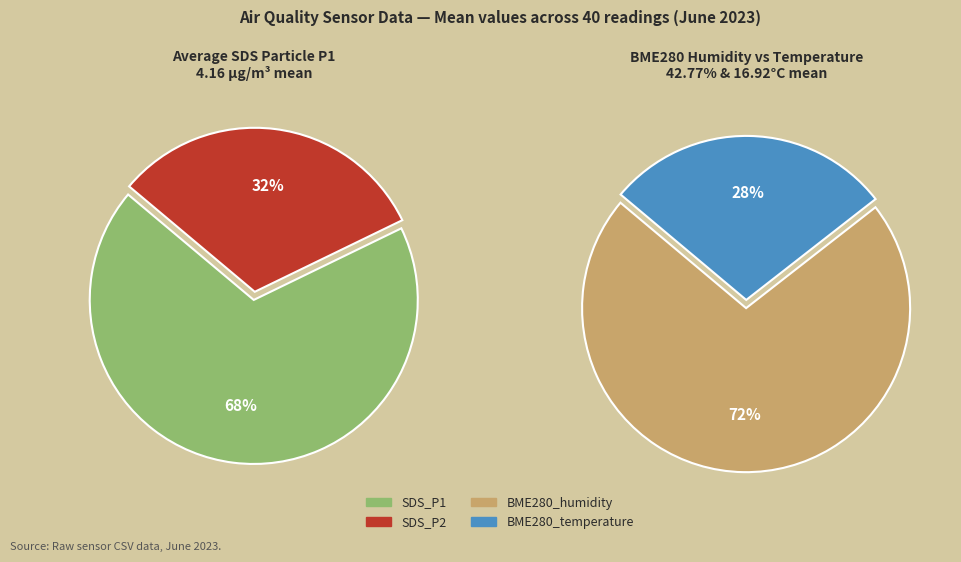

True or false: 14 accounts for 1% of the total.

False